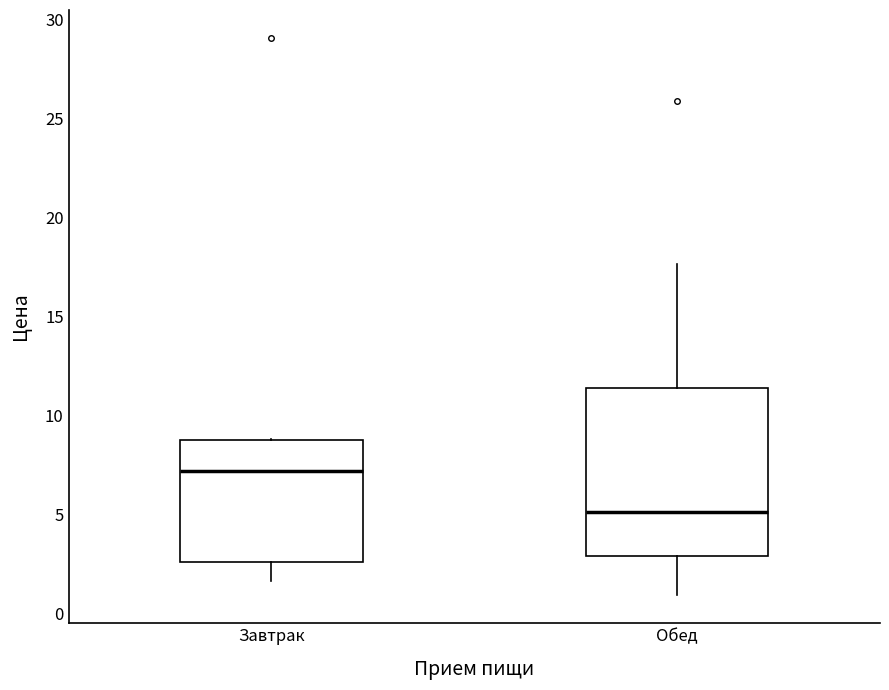

Comparing the boxes themselves (not the whiskers), which one is the tallest?

Обед